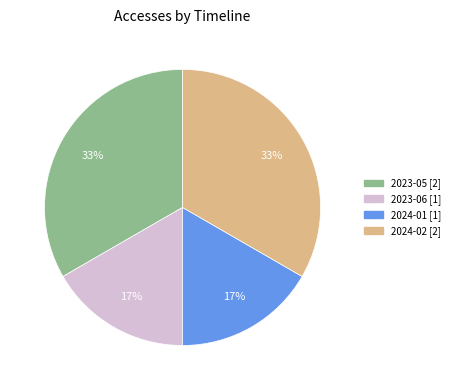

How many slices are in this pie chart?

4